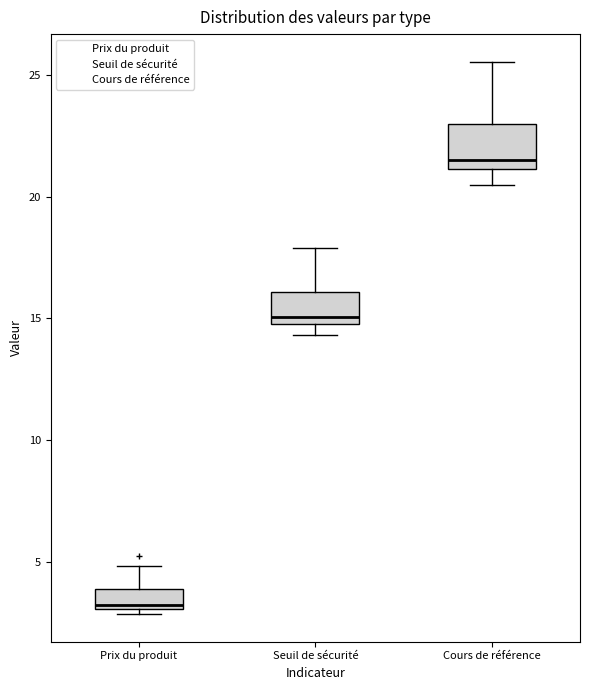

Comparing the boxes themselves (not the whiskers), which one is the tallest?

Cours de référence